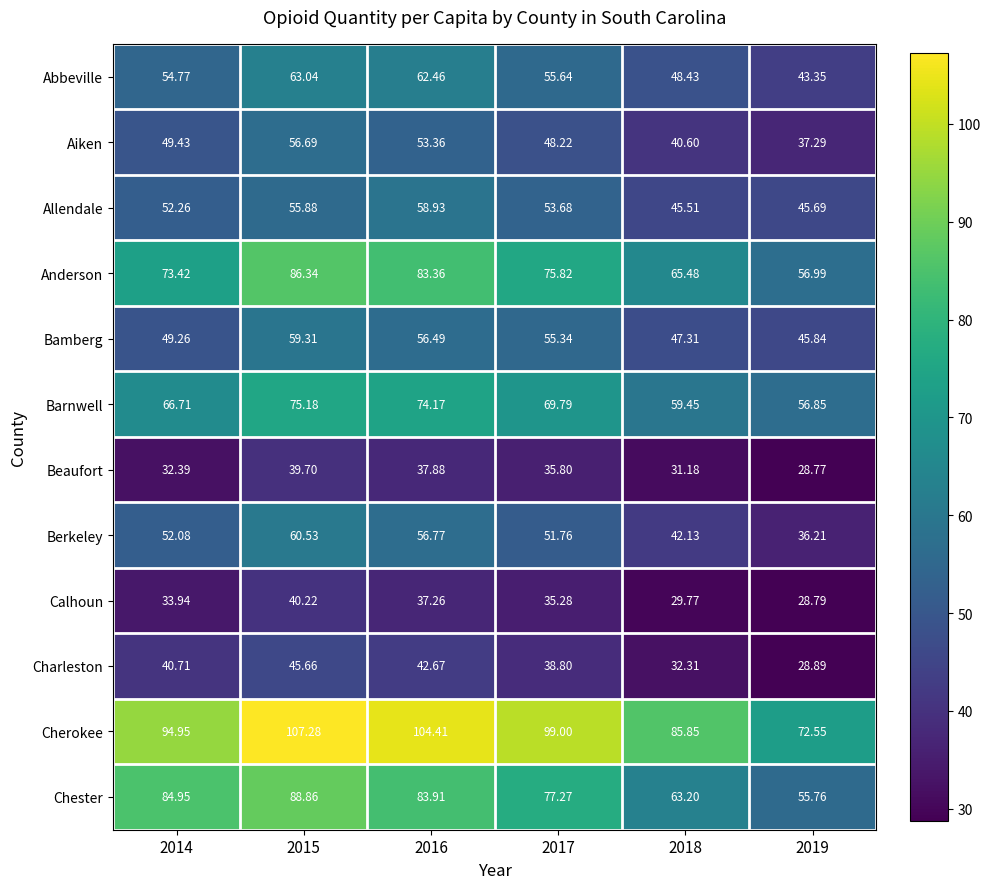

At which category is the sum across all series the highest?

2015